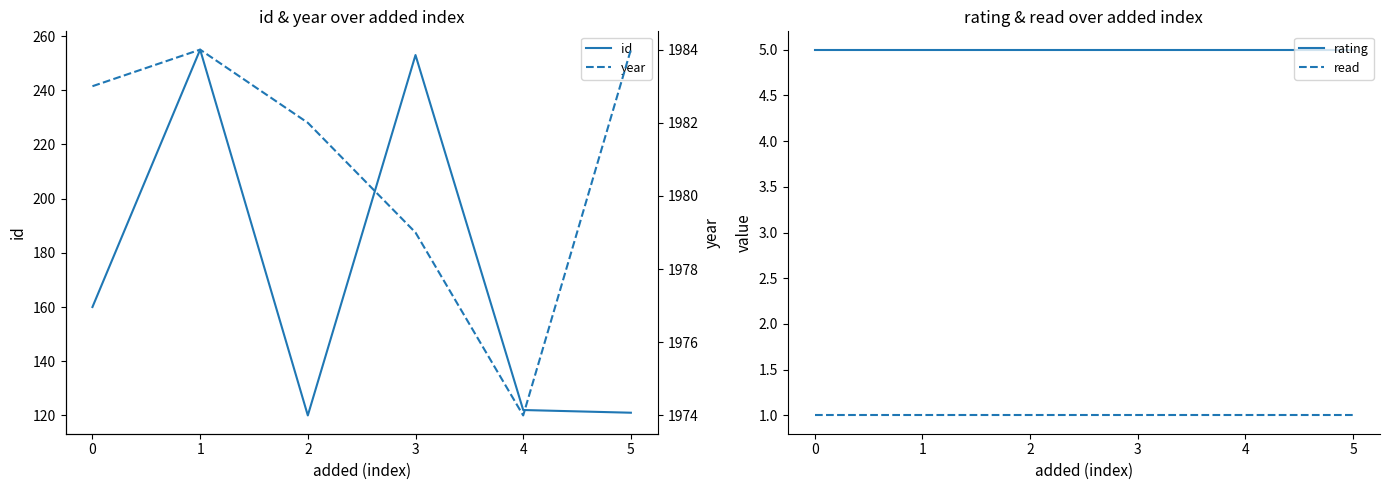

True or false: id has a value of 72 at 5.

False